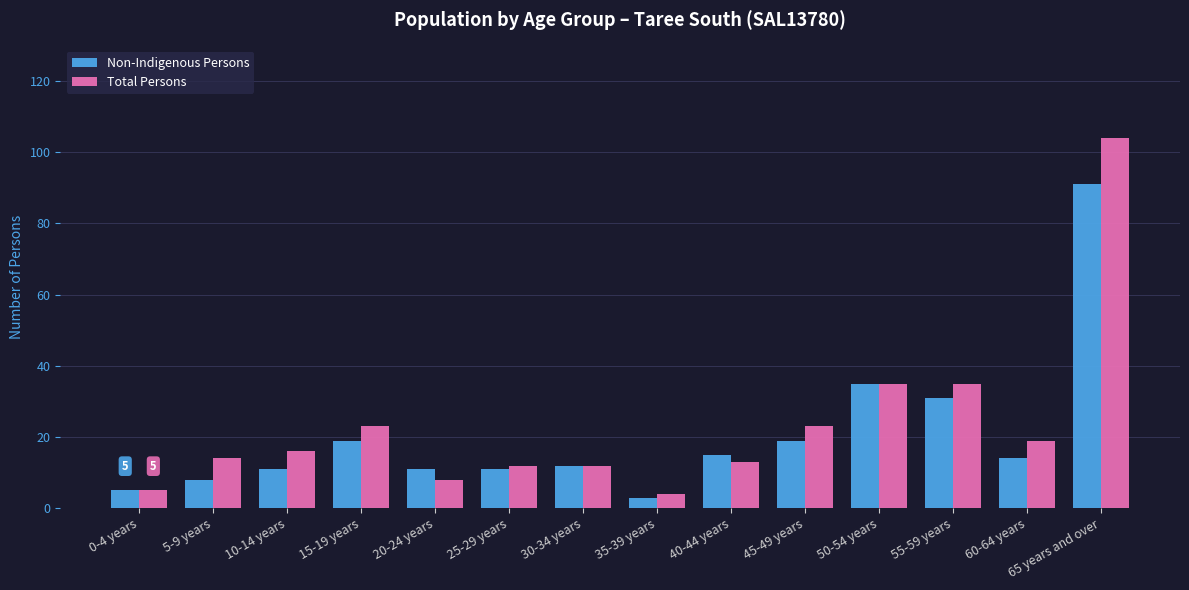

What is the difference between the maximum and minimum values in the Total Persons series?

100